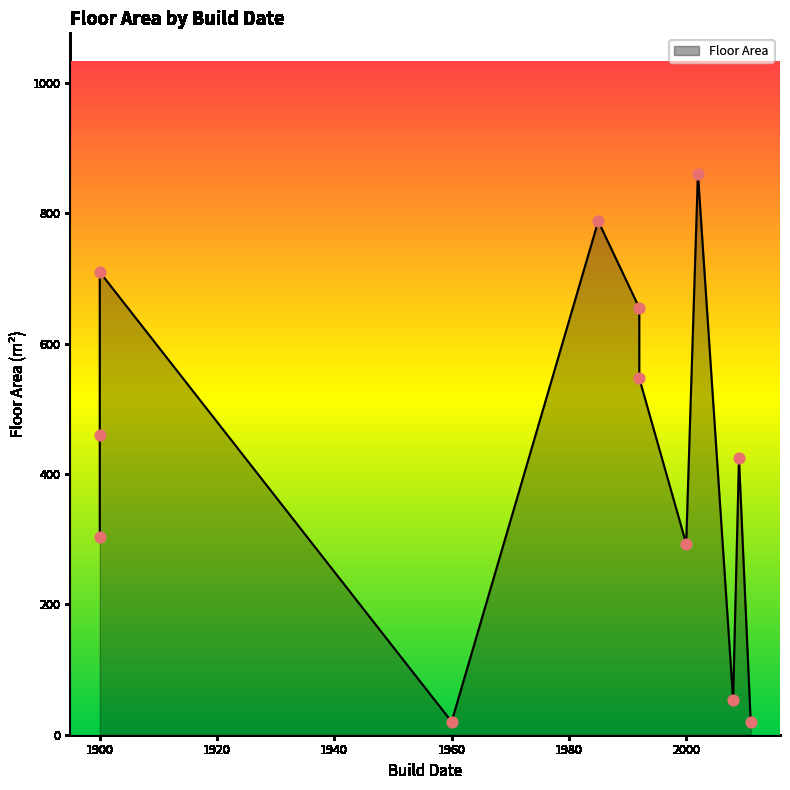

What is the ratio of the value at 1992 to the value at 1900?

1.8